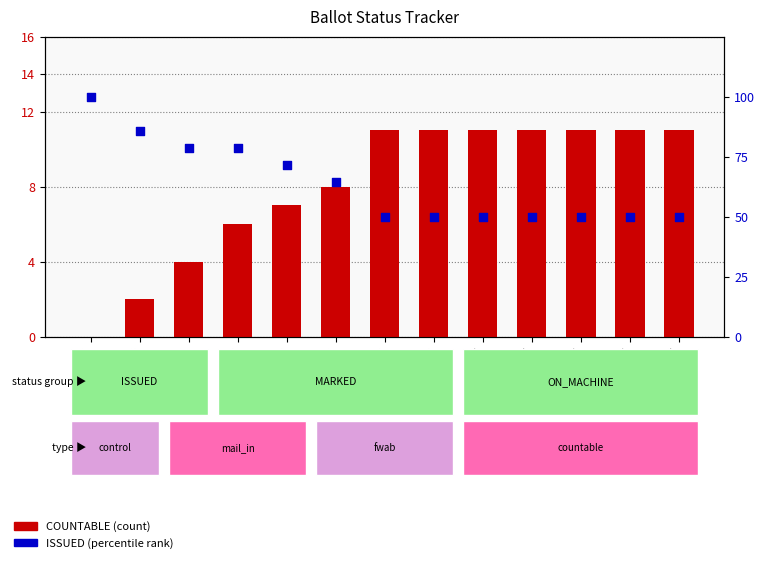

What is the total value across all series at 30-Jan?

82.6